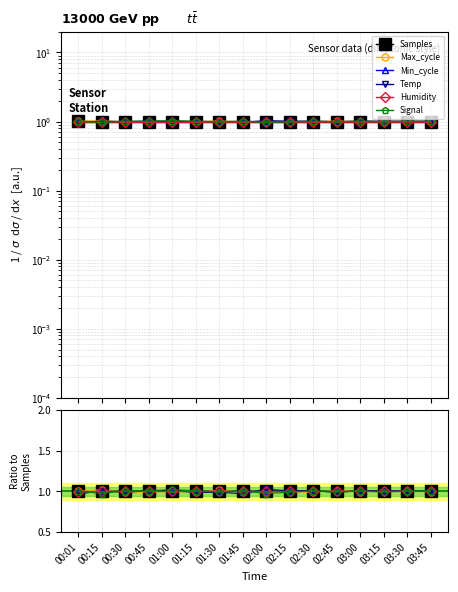

How many categories are shown in the chart?

16